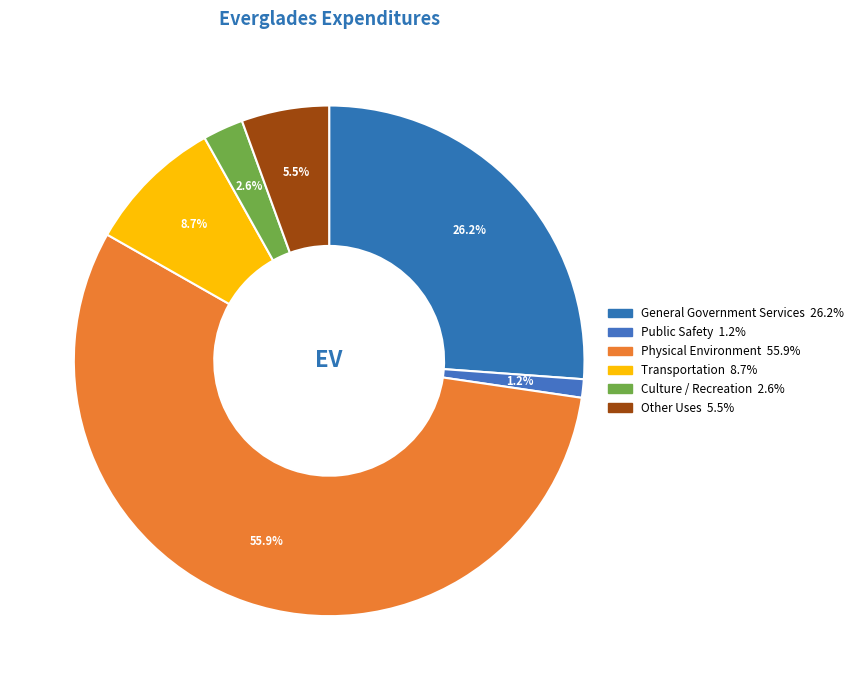

What is the largest slice in the pie chart?

Physical Environment